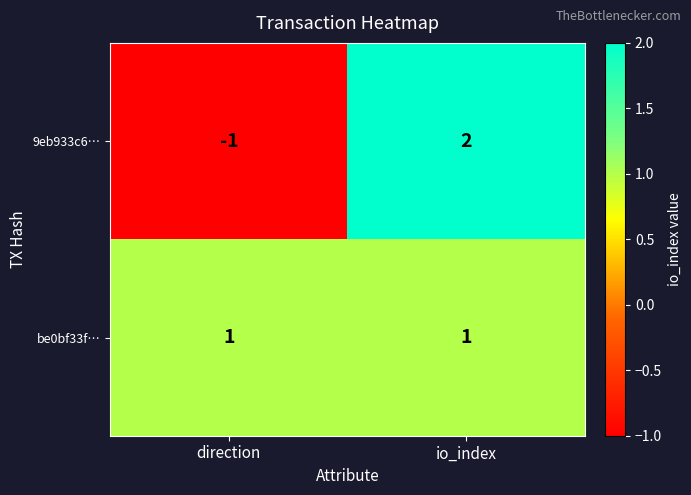

Reading left to right, list all the values displayed in this chart.

9eb933c6…: direction=-1	io_index=2
be0bf33f…: direction=1	io_index=1